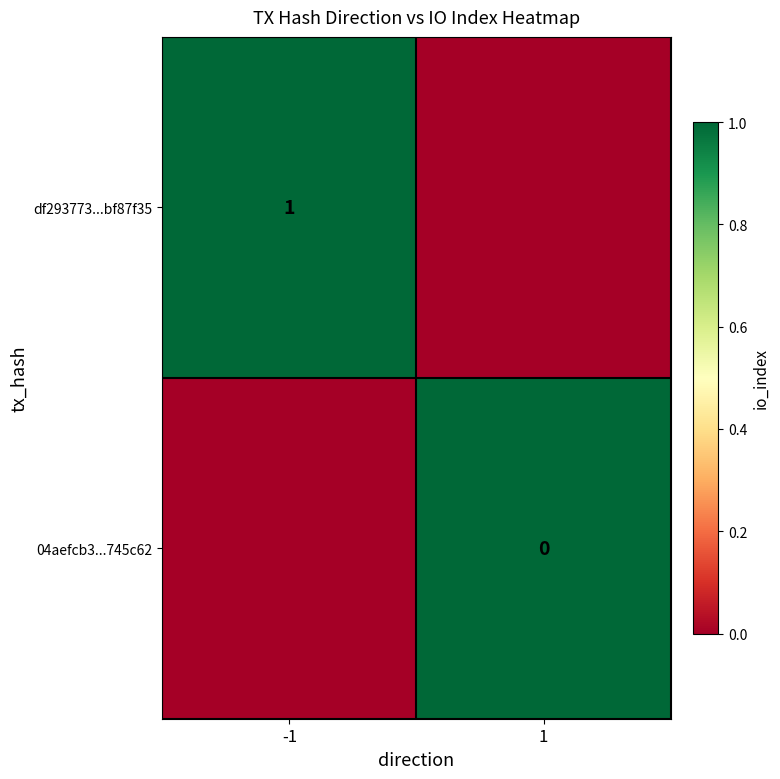

Is the value of df293773...bf87f35 at -1 greater than the value of 04aefcb3...745c62 at 1?

Yes